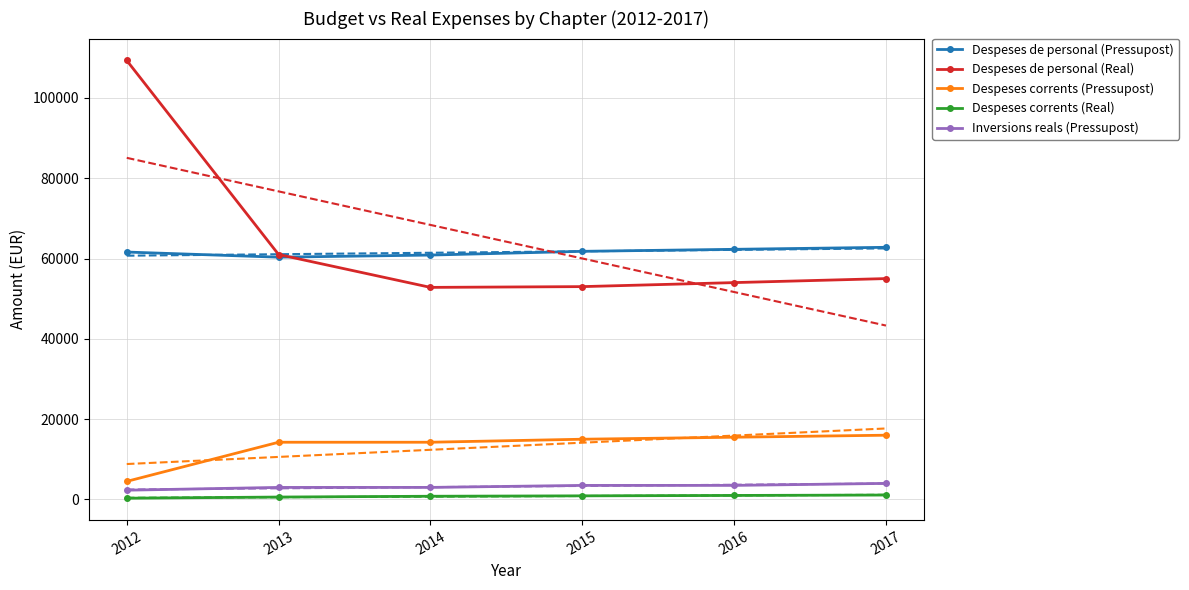

At which label does Despeses de personal (Pressupost) reach its peak?

2017